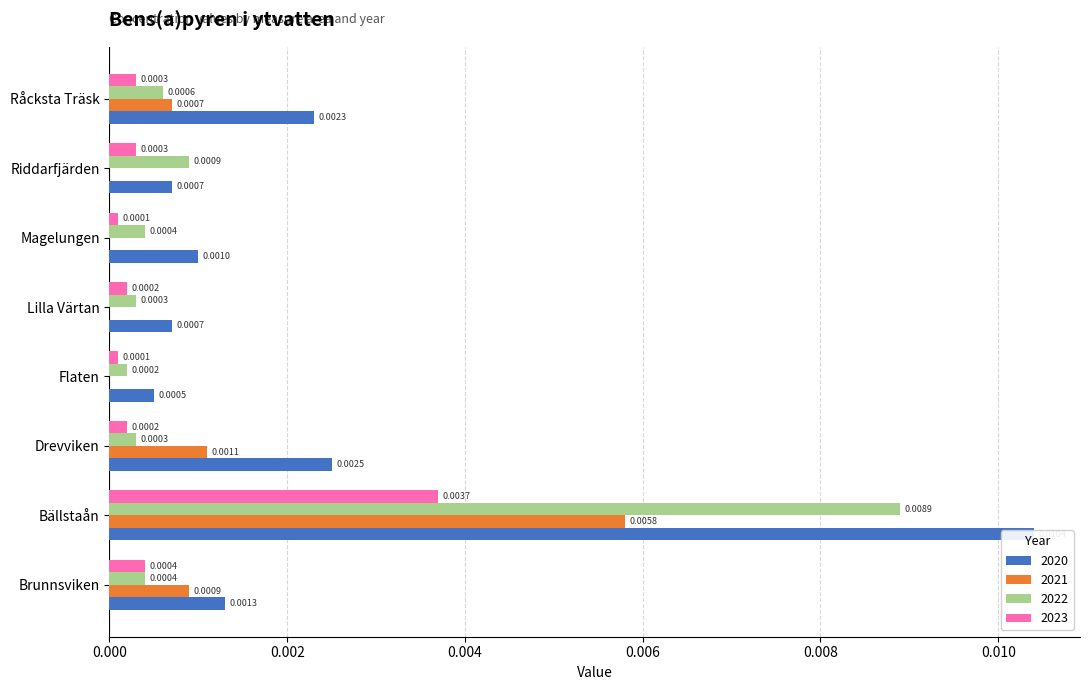

What is the label of the 2nd bar from the right?

Riddarfjärden